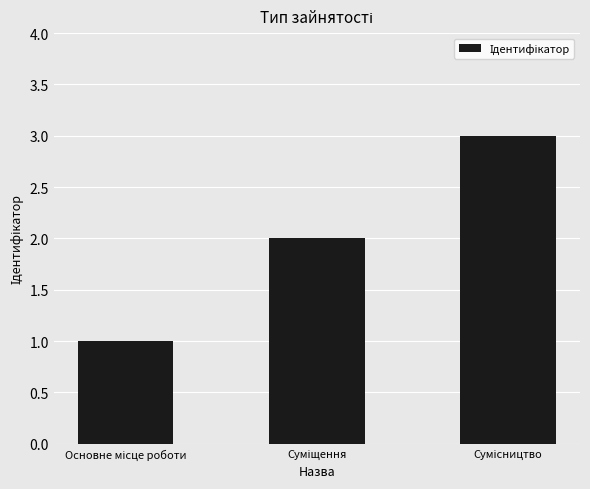

Does the chart contain stacked bars?

No